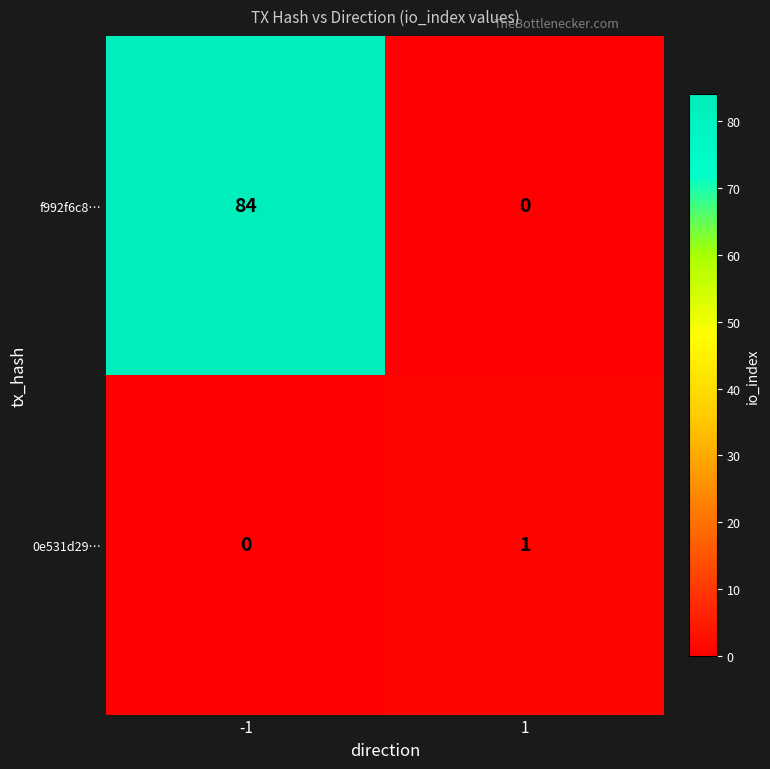

The value of 0e531d29… at 1 is 1. True or false?

True